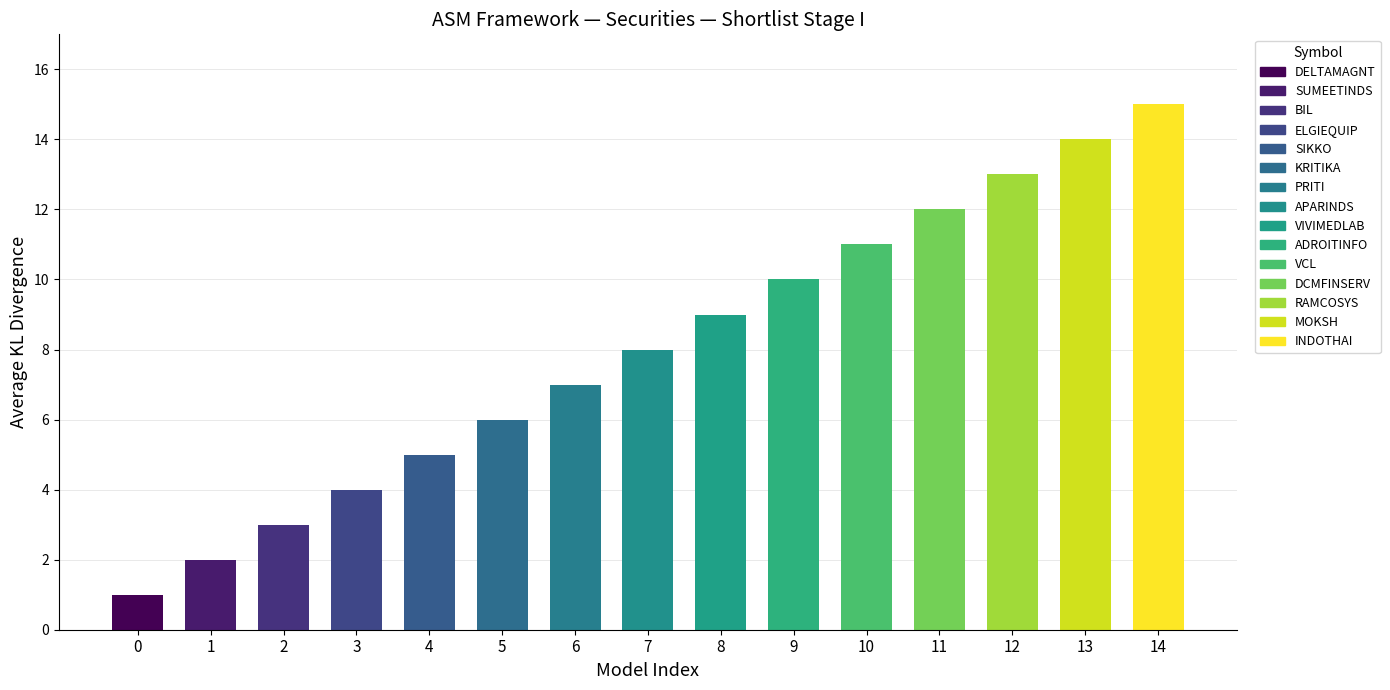

How many data points are less than 8?

7